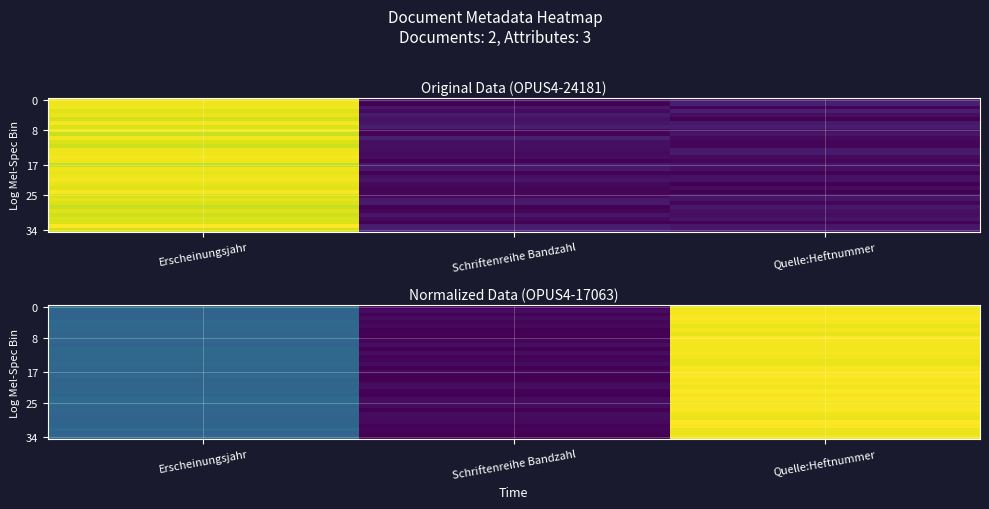

What is the spread (max minus min) of values at Quelle:Heftnummer?

224.5